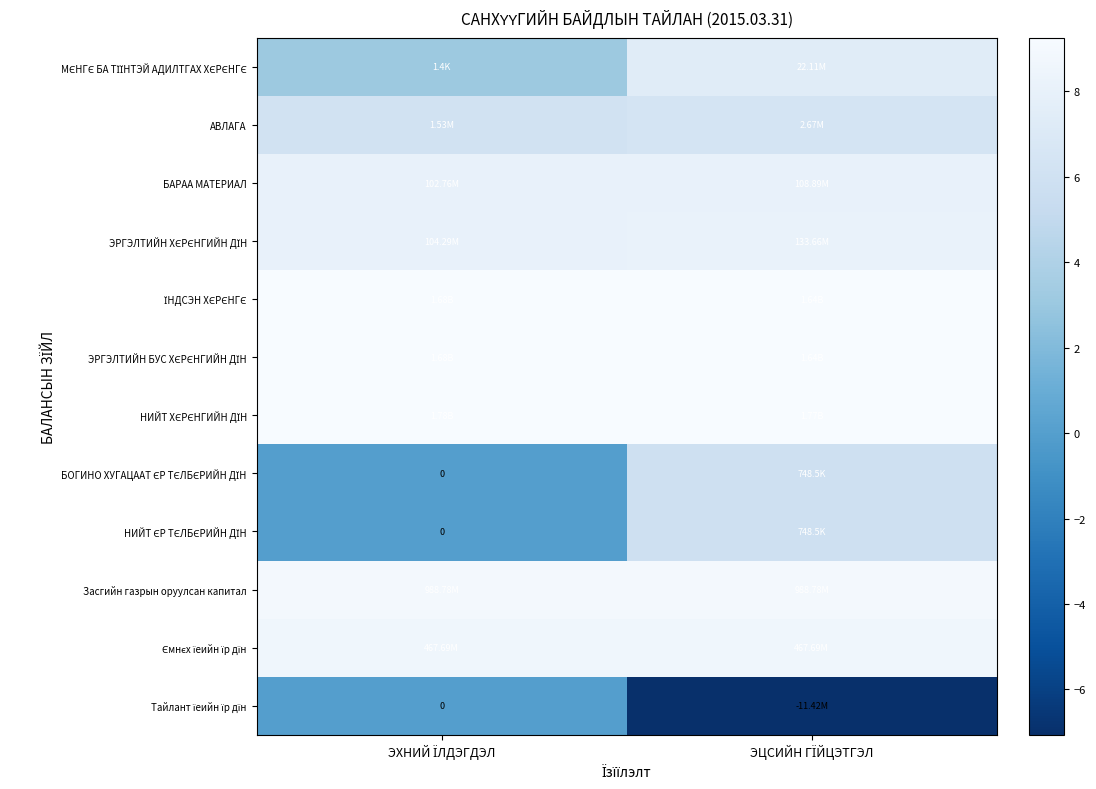

True or false: Засгийн газрын оруулсан капитал has a value of 3.6 at ЭХНИЙ ЇЛДЭГДЭЛ.

False